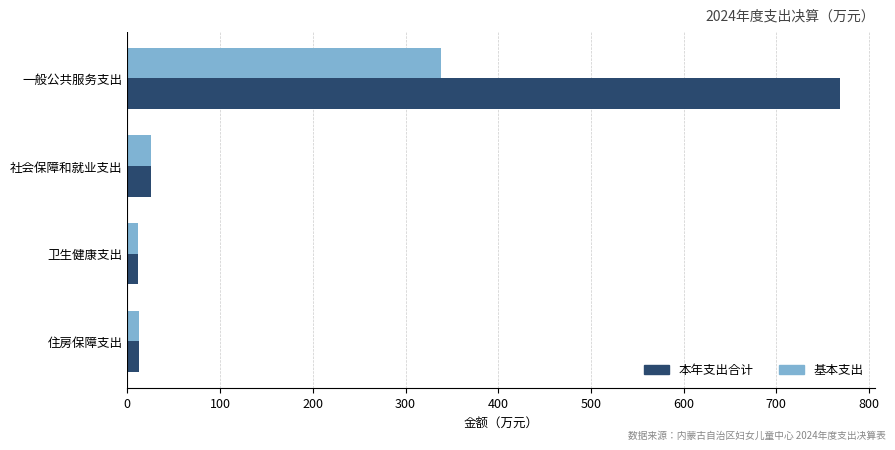

What is the maximum value shown in the chart?

768.2